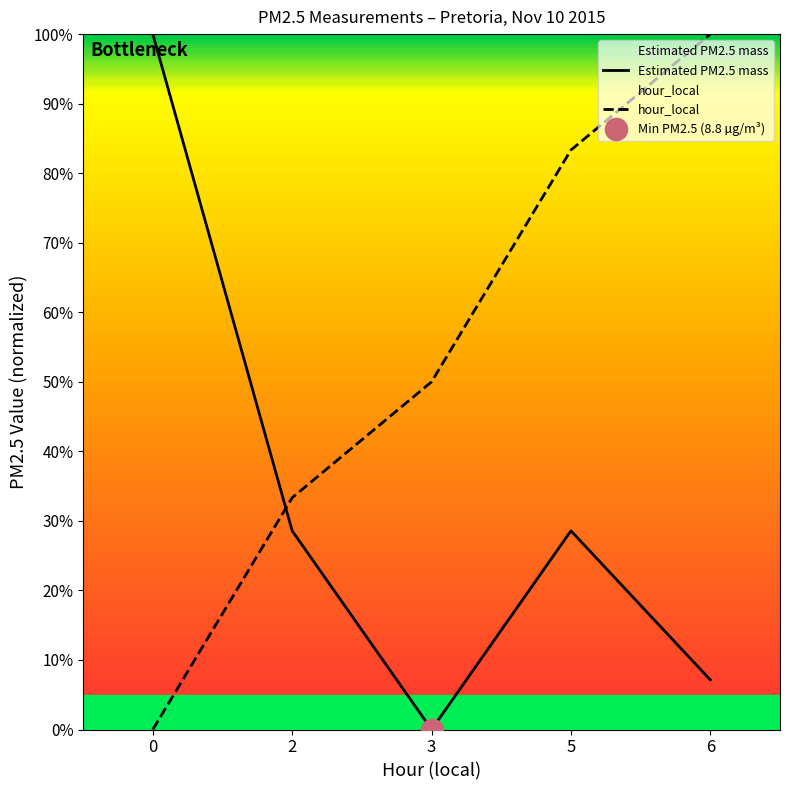

Where does the hour_local series first go above 50?

5